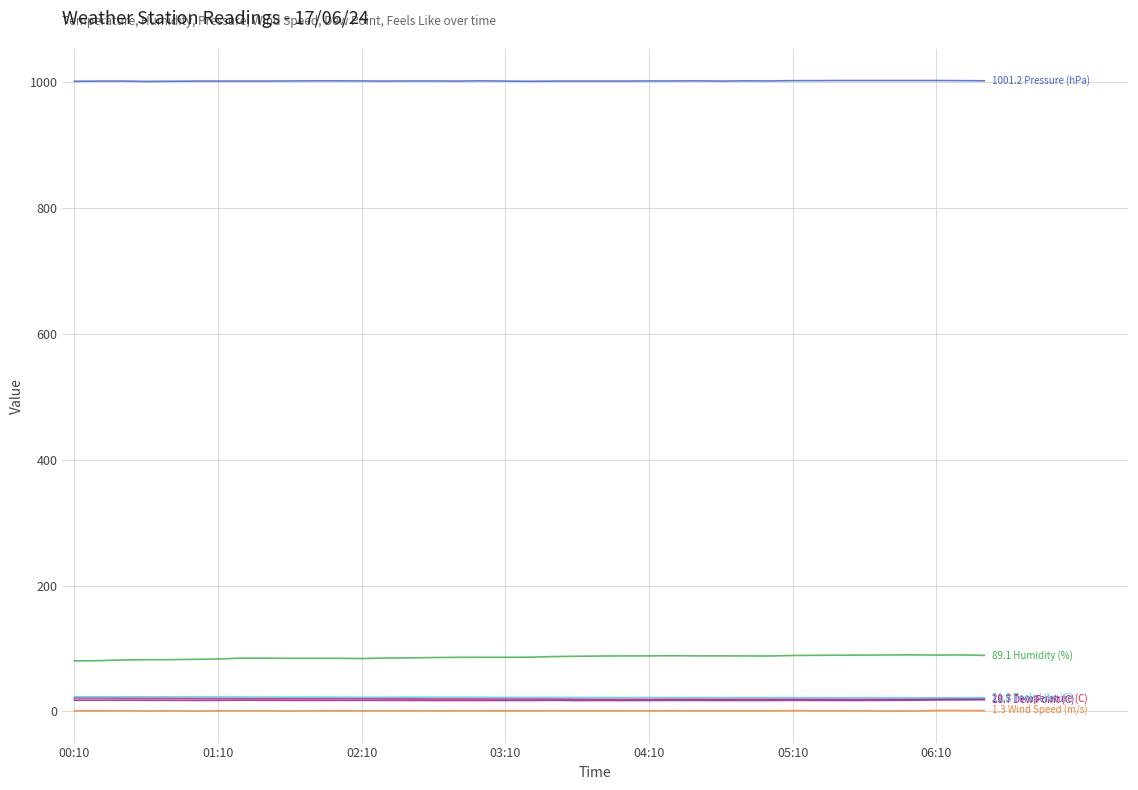

What is the maximum value shown in the chart?

1001.7